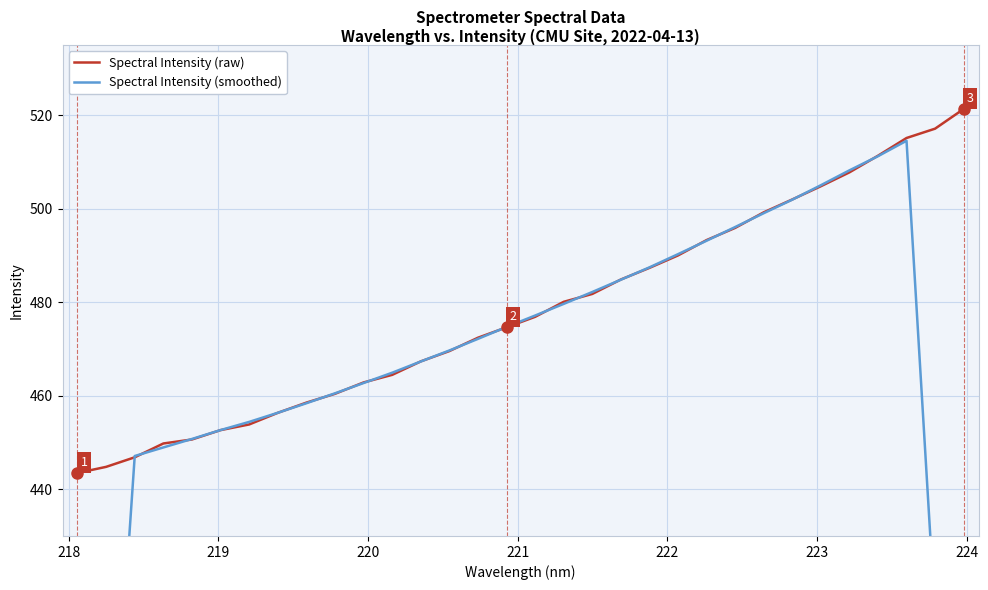

What are all the series names shown in the legend?

Spectral Intensity (raw), Spectral Intensity (smoothed)